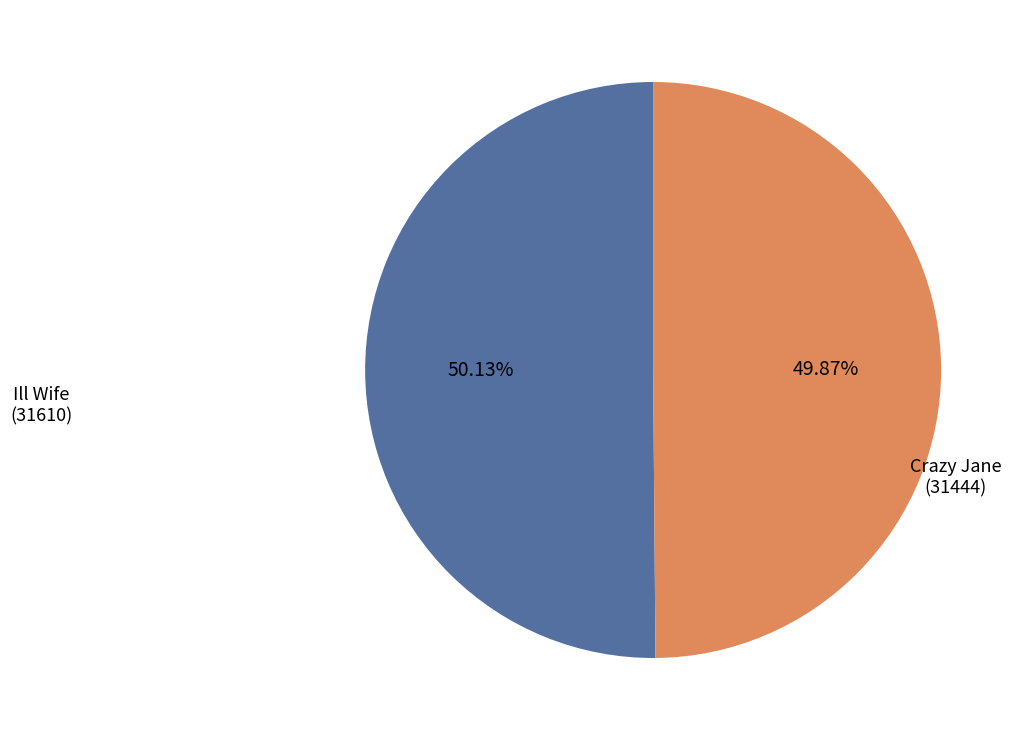

How many segments does this pie chart have?

2